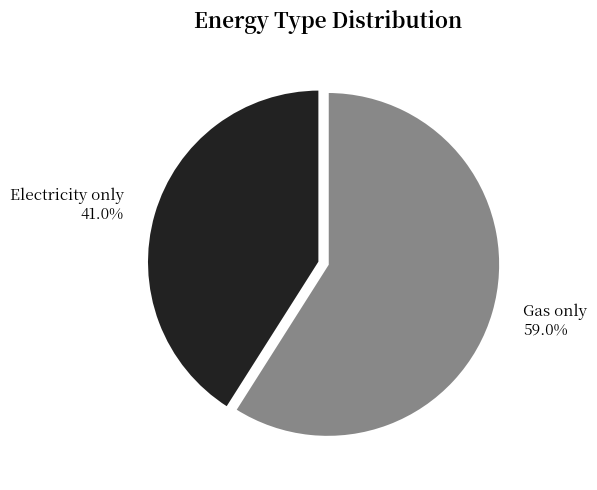

Which has a higher value, Electricity only or Gas only?

Gas only